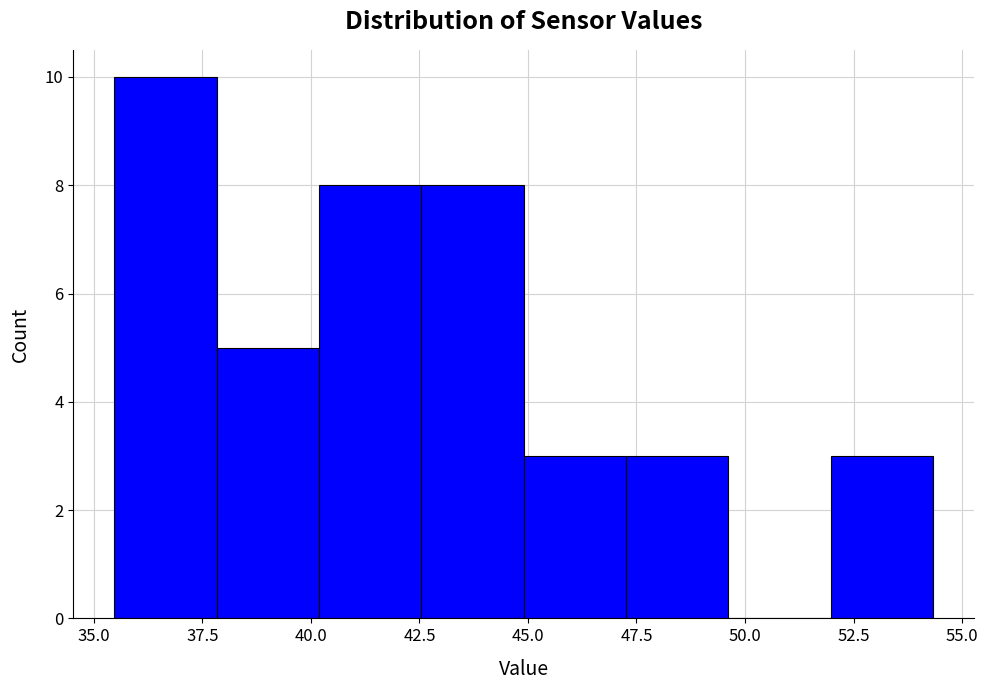

Reading left to right, transcribe this chart: for each bar, give the range it covers on the x-axis and its height. Neither the bar edges nor the heights are printed on the chart, so give them approximately, as read against the axes.

35.5 to 38.0: 10
38.0 to 40.0: 5
40.0 to 42.5: 8
42.5 to 45.0: 8
45.0 to 47.5: 3
47.5 to 49.5: 3
49.5 to 52.0: 0
52.0 to 54.5: 3